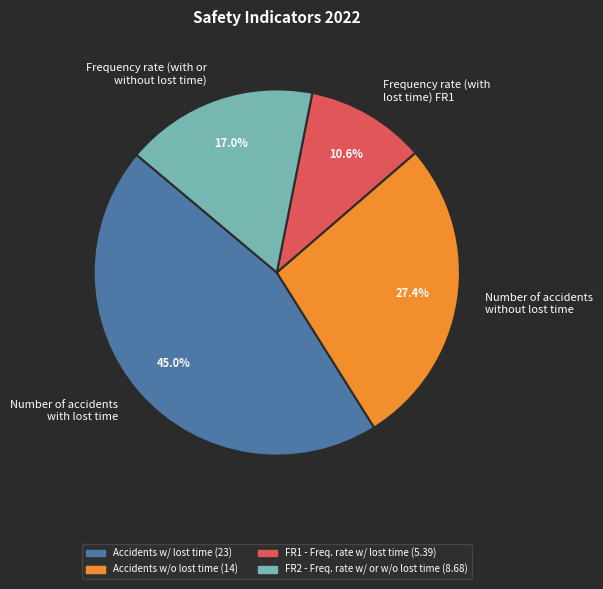

How many segments does this pie chart have?

4